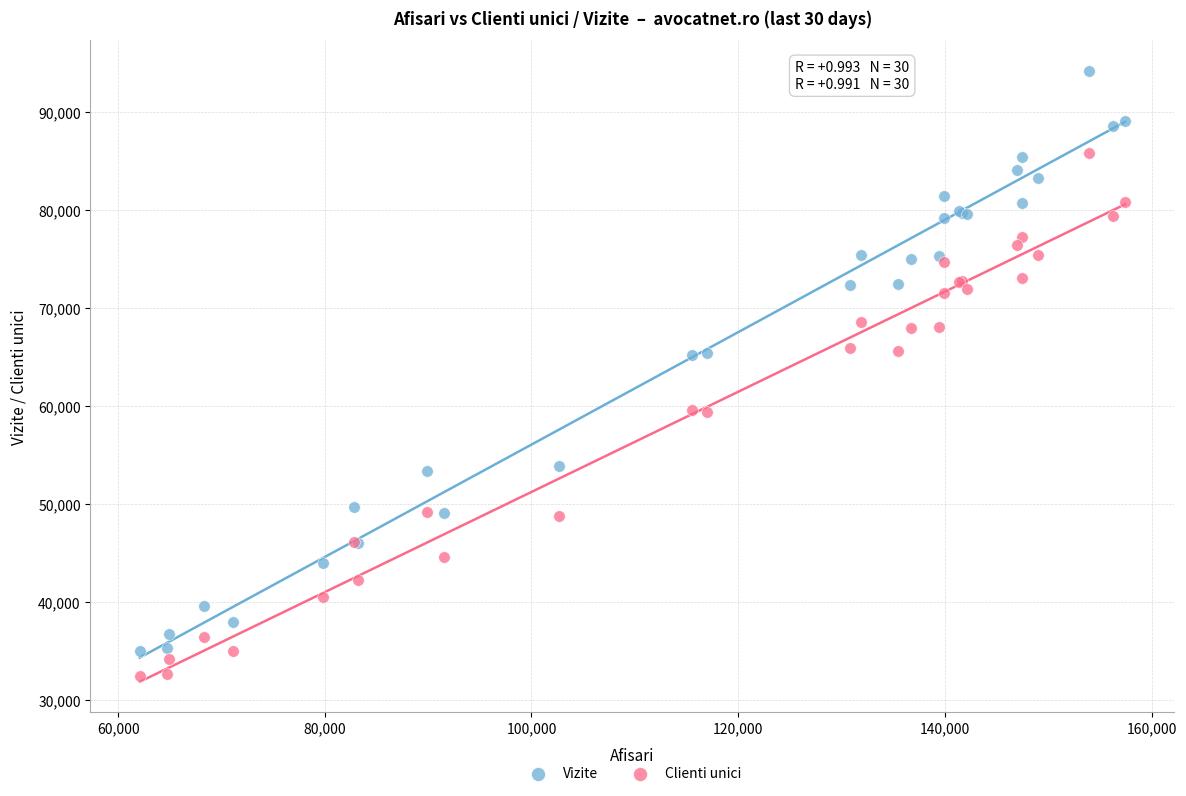

What are all the series names shown in the legend?

Vizite, Clienti unici